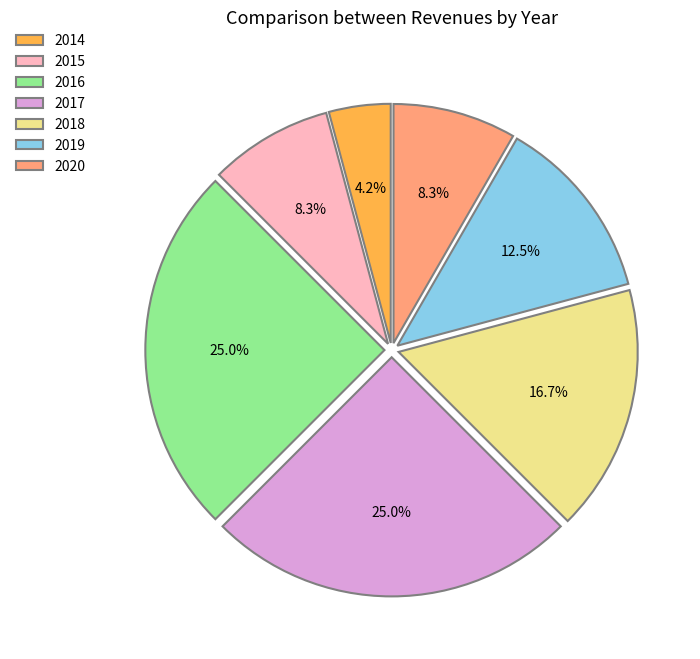

What percentage is NOT represented by 2016?

75.0%